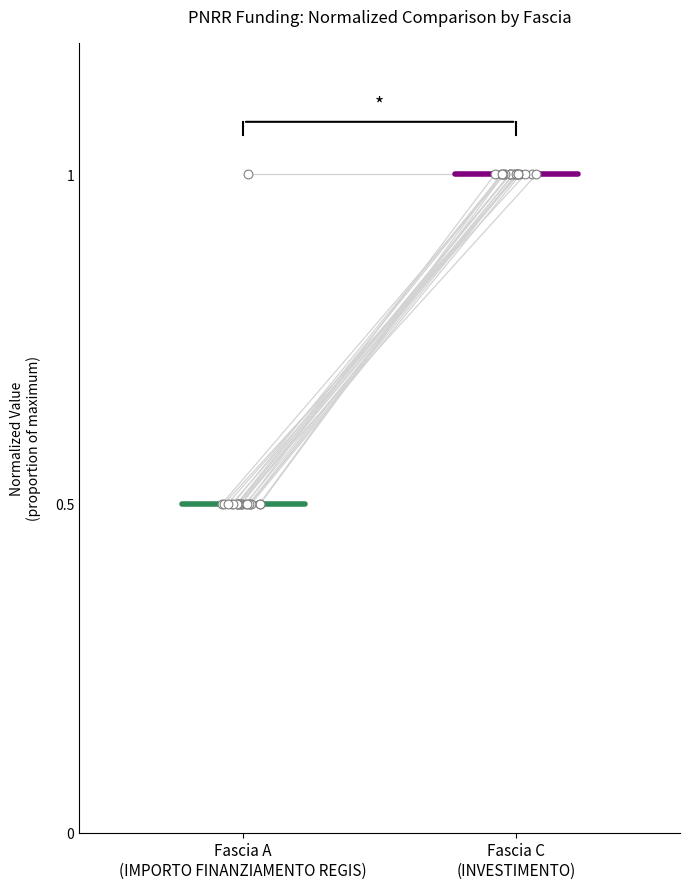

What are all the series names shown in the legend?

Fascia A, Fascia C